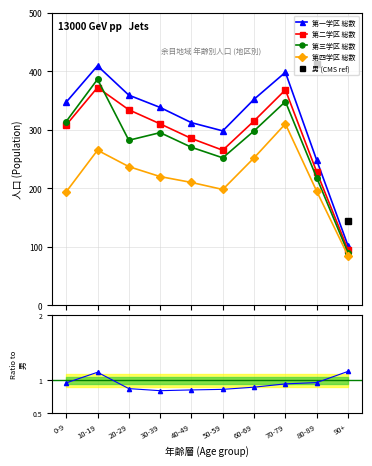

What is the value of the 第四学区 総数 point at the 5th from the left?

210